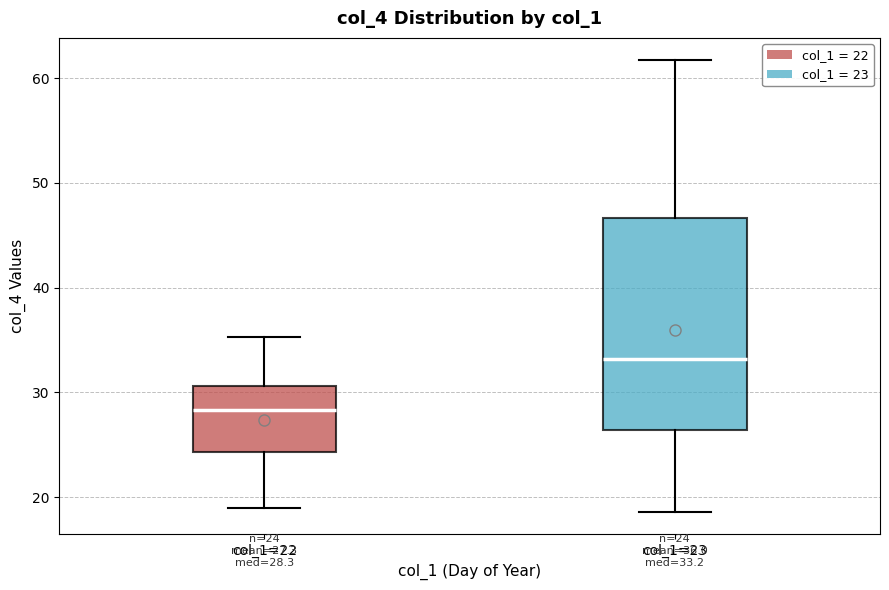

Which box is the tallest, from its lower edge to its upper edge?

col_1=23